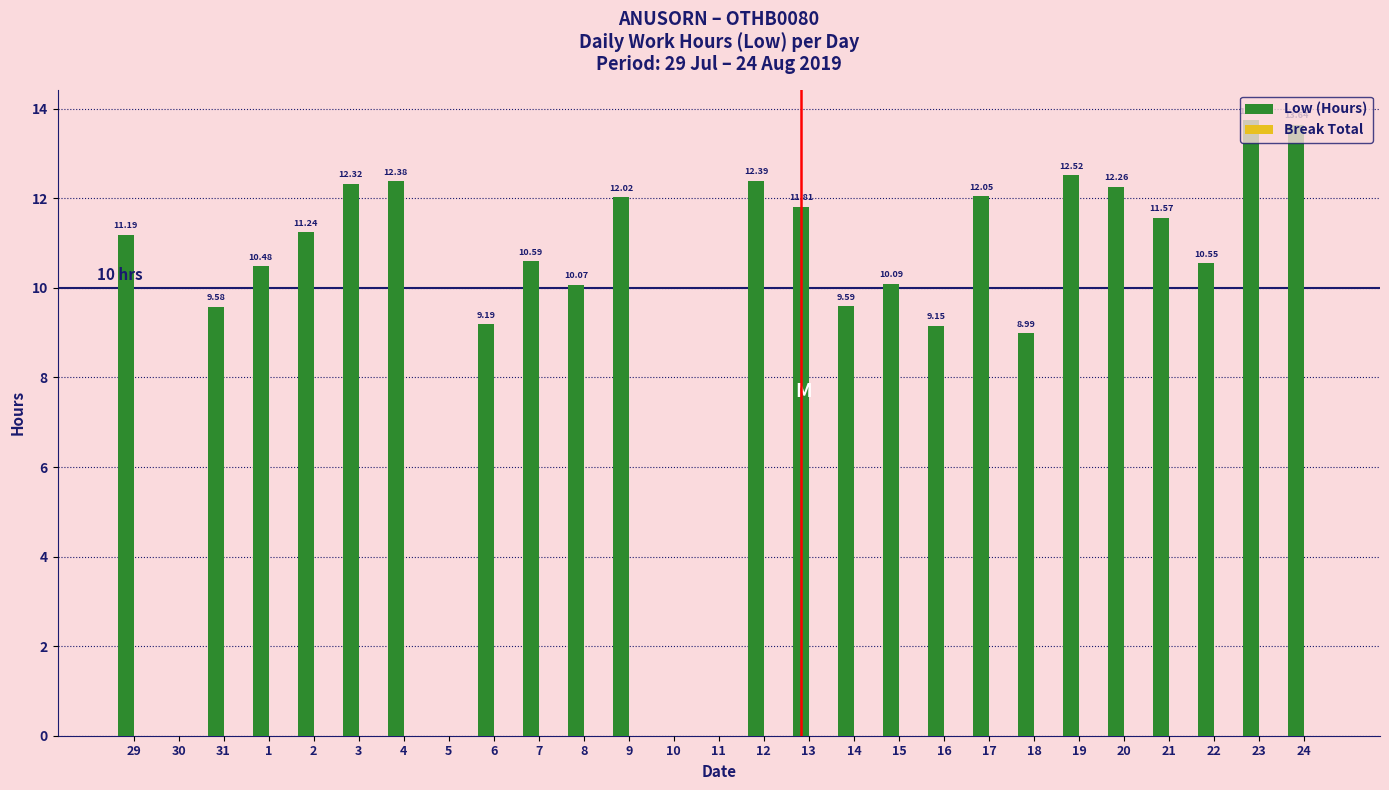

What is the sum of the values at 14 and 8?

19.7